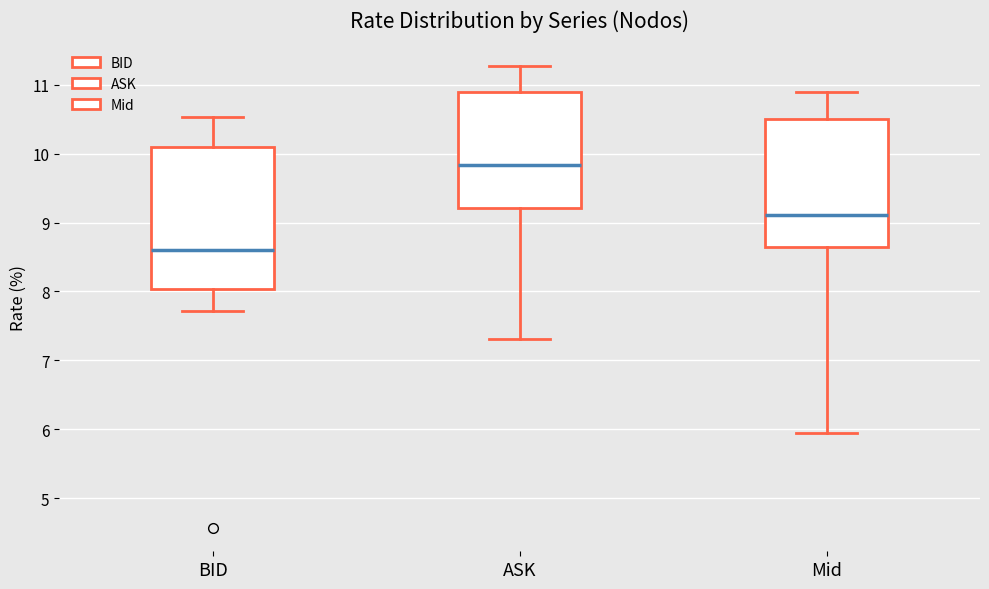

Which box's median line is the highest?

ASK